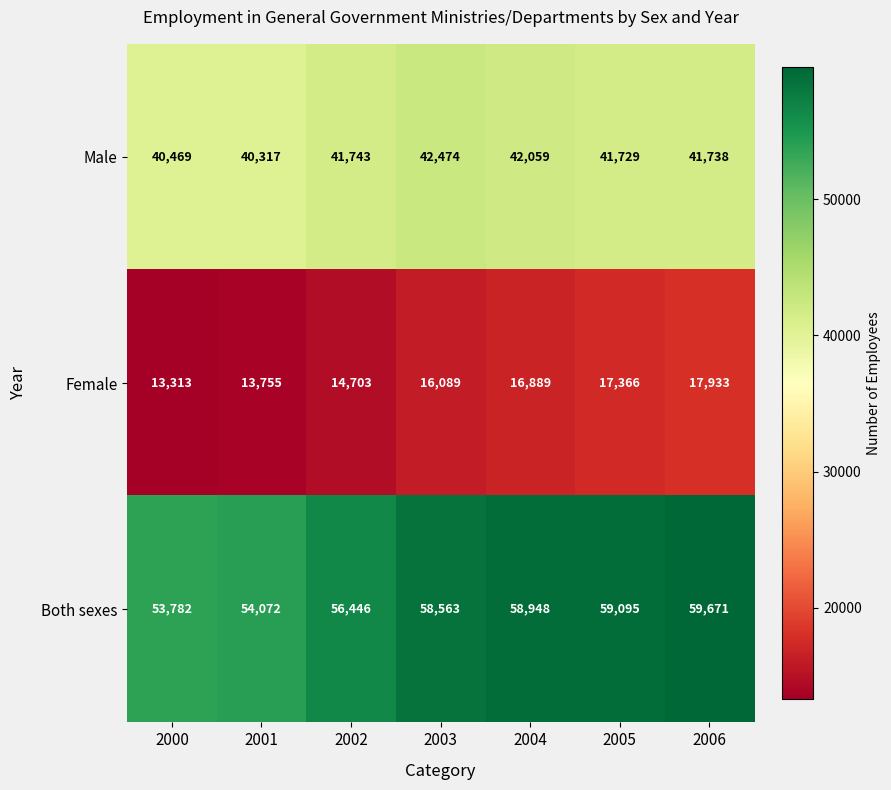

Is it true that Female equals 3934 at 2004?

False